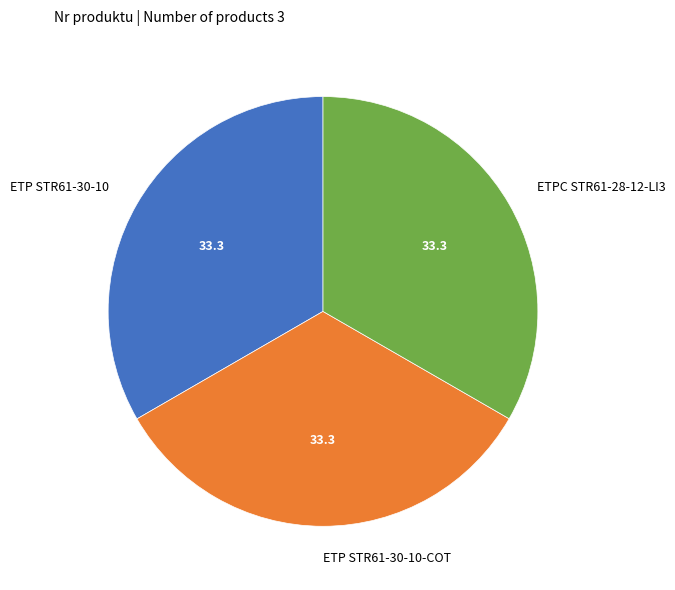

Is the sum of ETP STR61-30-10 and ETPC STR61-28-12-LI3 greater than half?

Yes